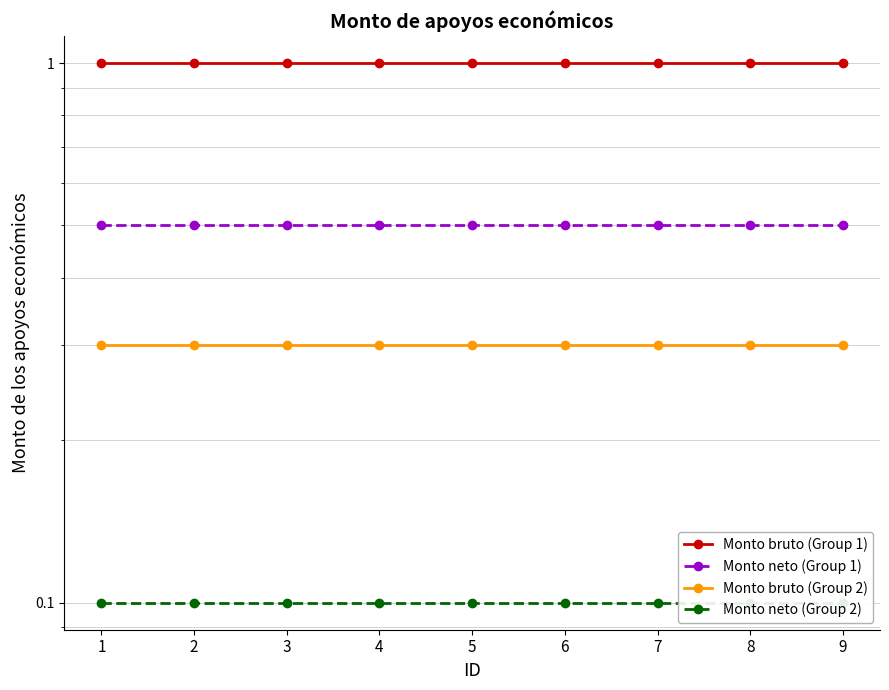

Read the Monto bruto (Group 1) value at 5.

1.0